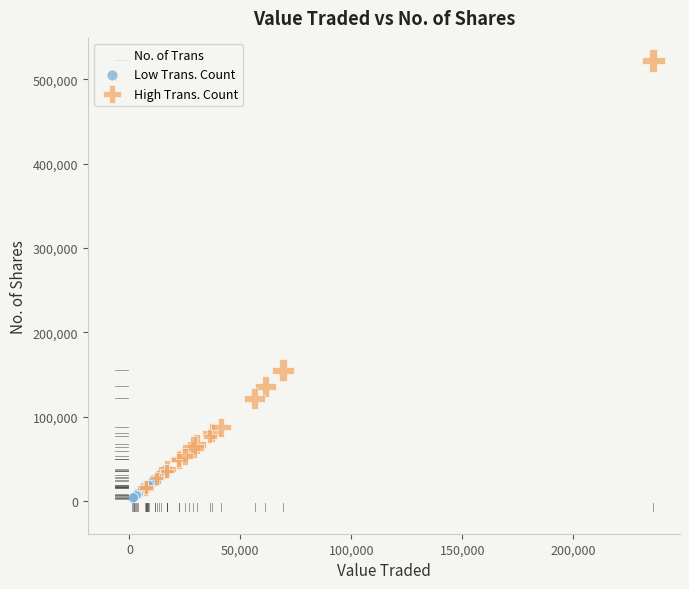

Which series has the largest Y range (max minus min)?

High Trans. Count